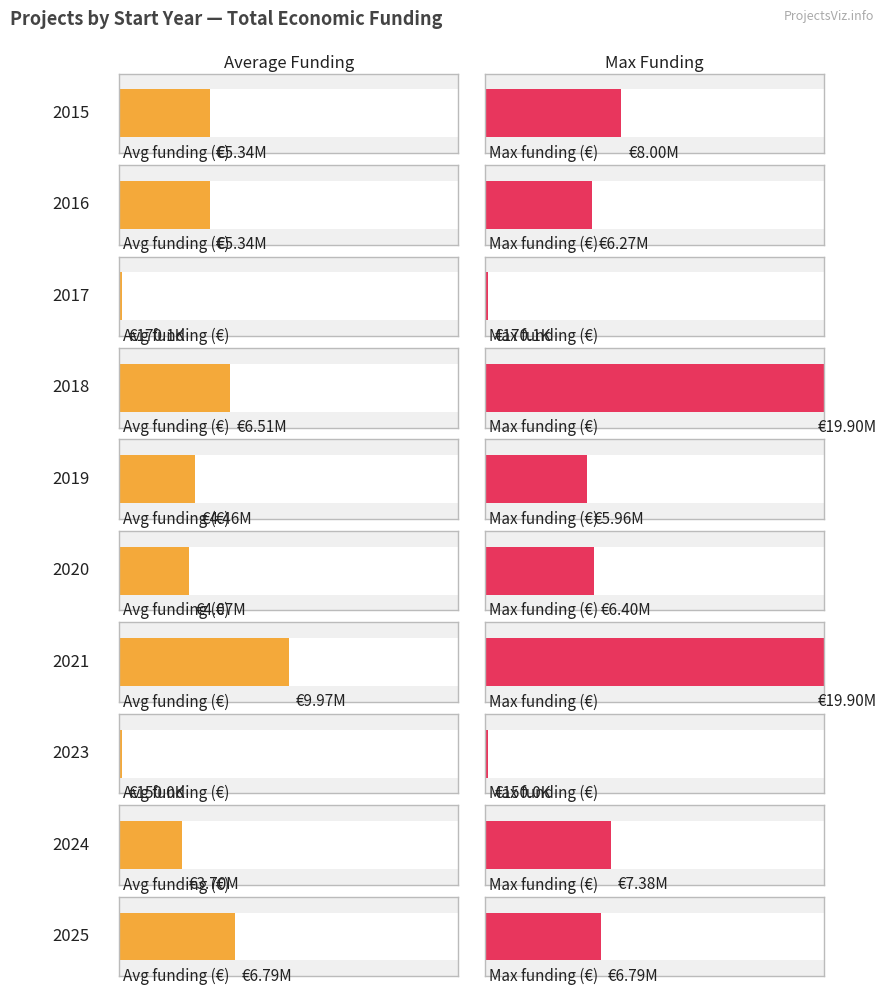

True or false: the data shows 1648296 at 2024.

False